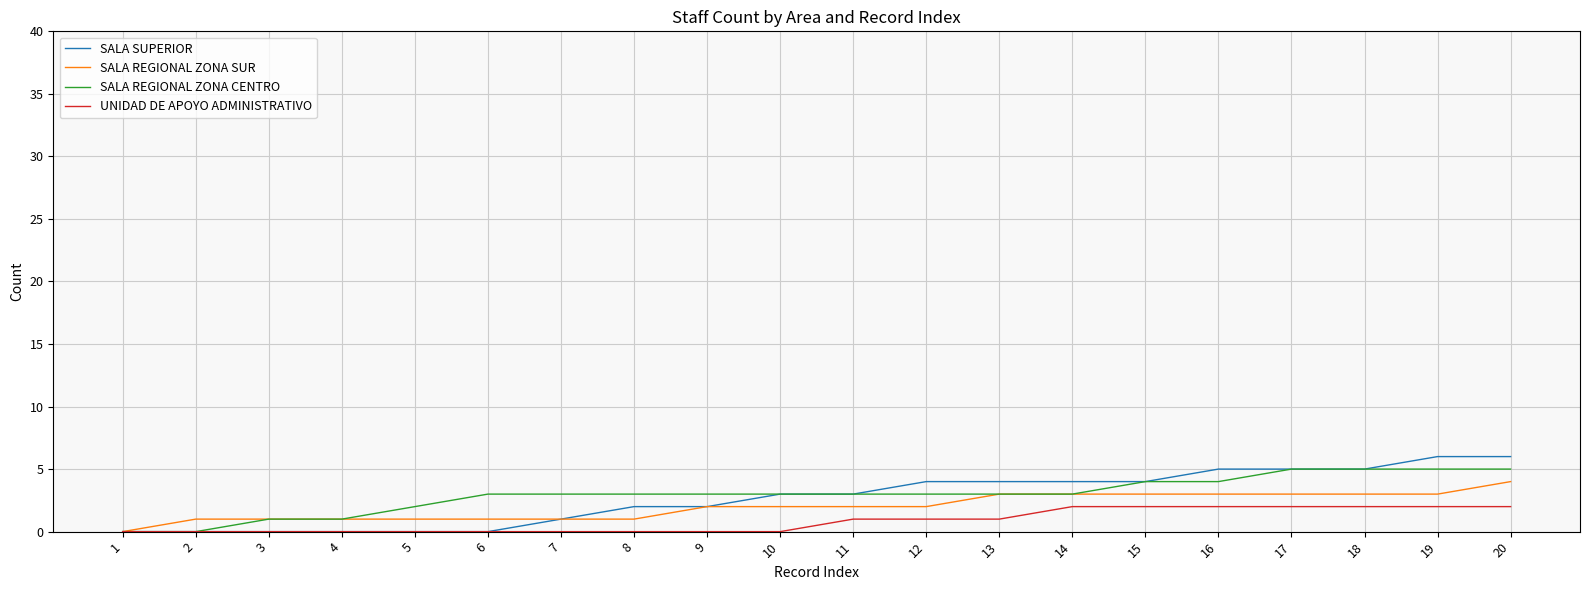

Is the value of SALA REGIONAL ZONA CENTRO at 1 greater than the value of SALA SUPERIOR at 9?

No